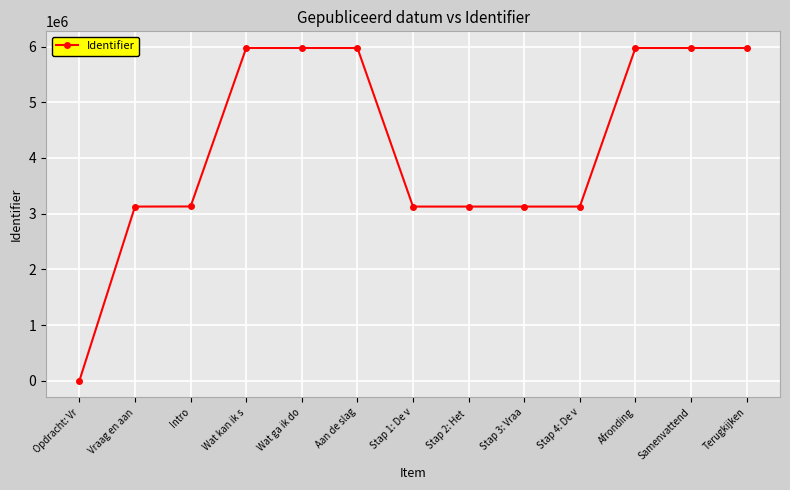

What is the average value?

4200677